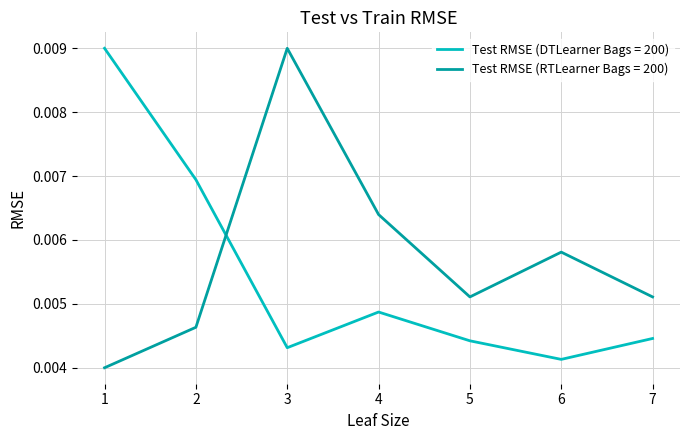

At 6, list the series in order from smallest to largest.

Test RMSE (DTLearner Bags = 200), Test RMSE (RTLearner Bags = 200)